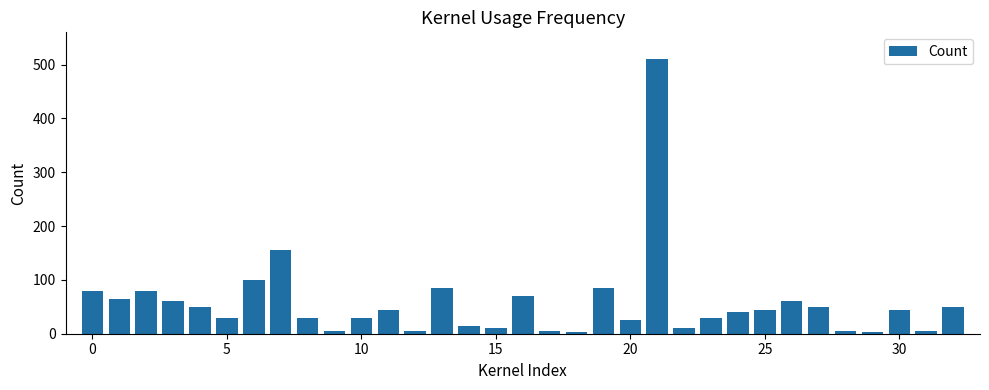

What is the difference between the maximum and minimum values?

507